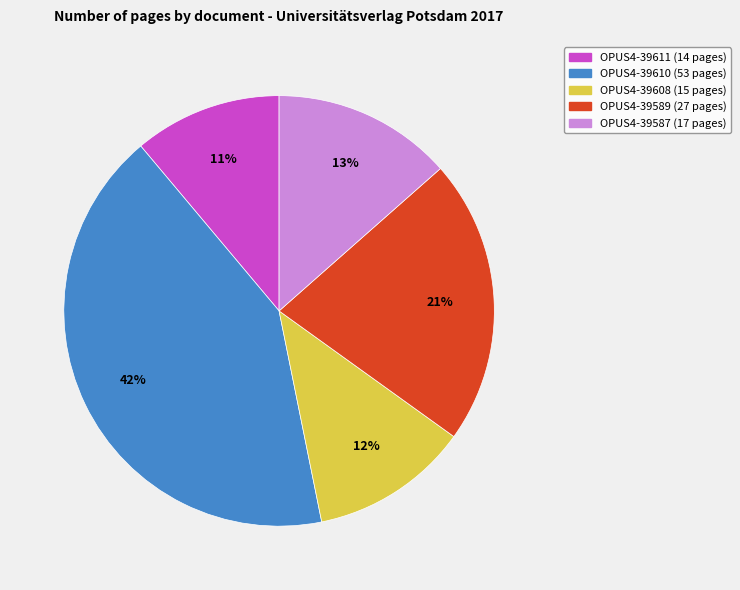

How many slices are in this pie chart?

5